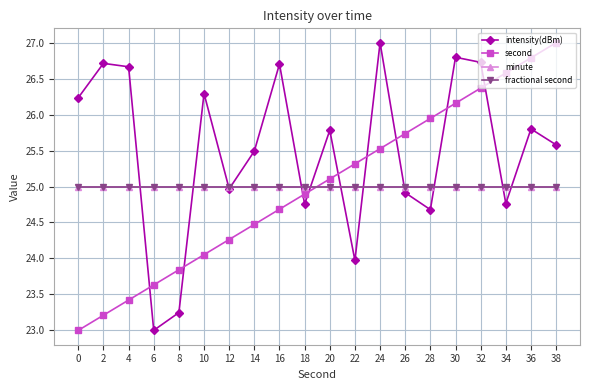

At which category does intensity(dBm) reach its first local peak?

2